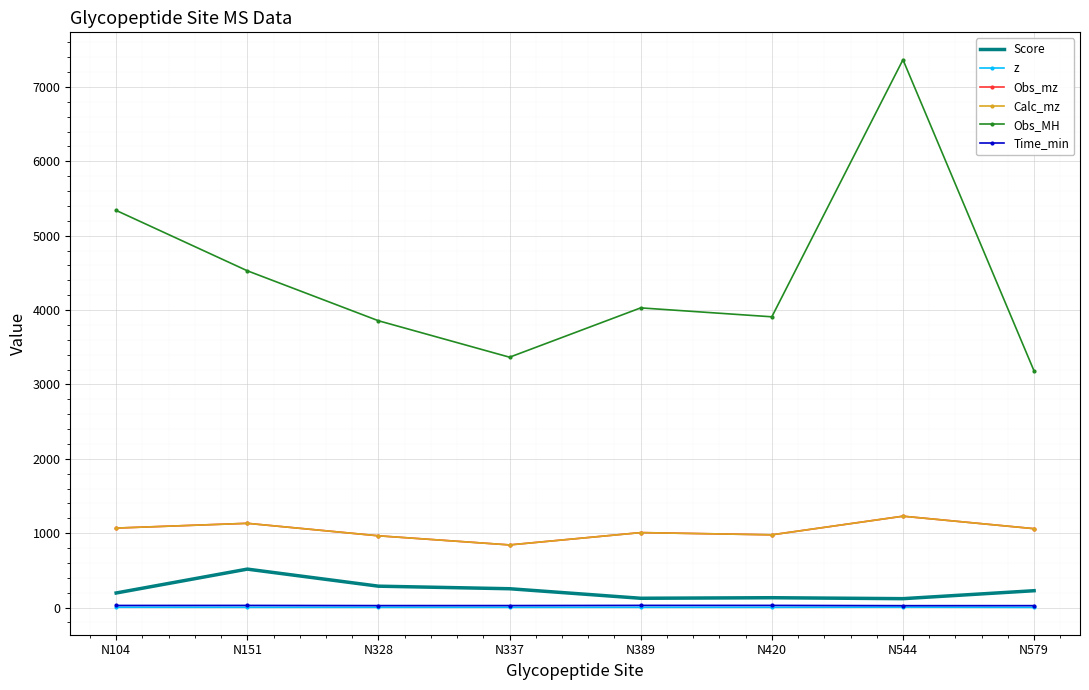

Which series has the widest spread of values?

Obs_MH